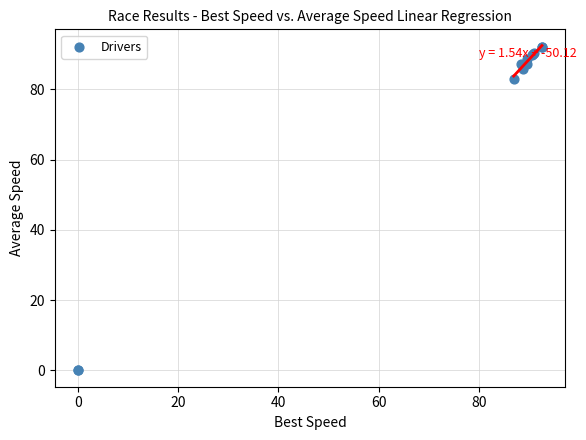

What Y value in the scatter plot is closest to 45?

83.0